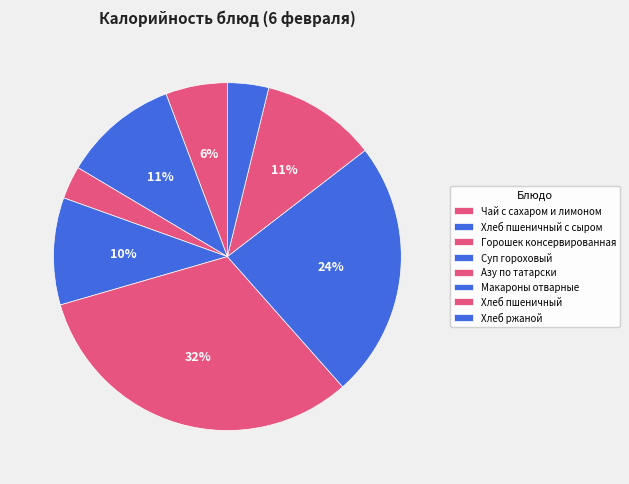

Combined, do Хлеб пшеничный с сыром and Горошек консервированная account for over 50%?

No